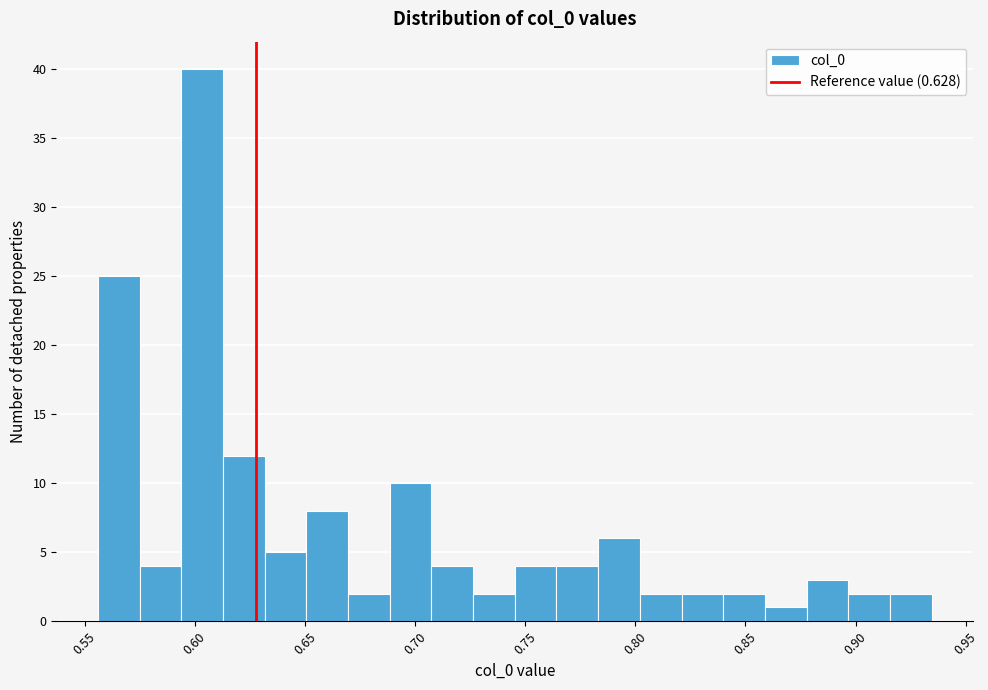

Read against the x-axis, roughly where is the centre of the tallest bar?

0.605